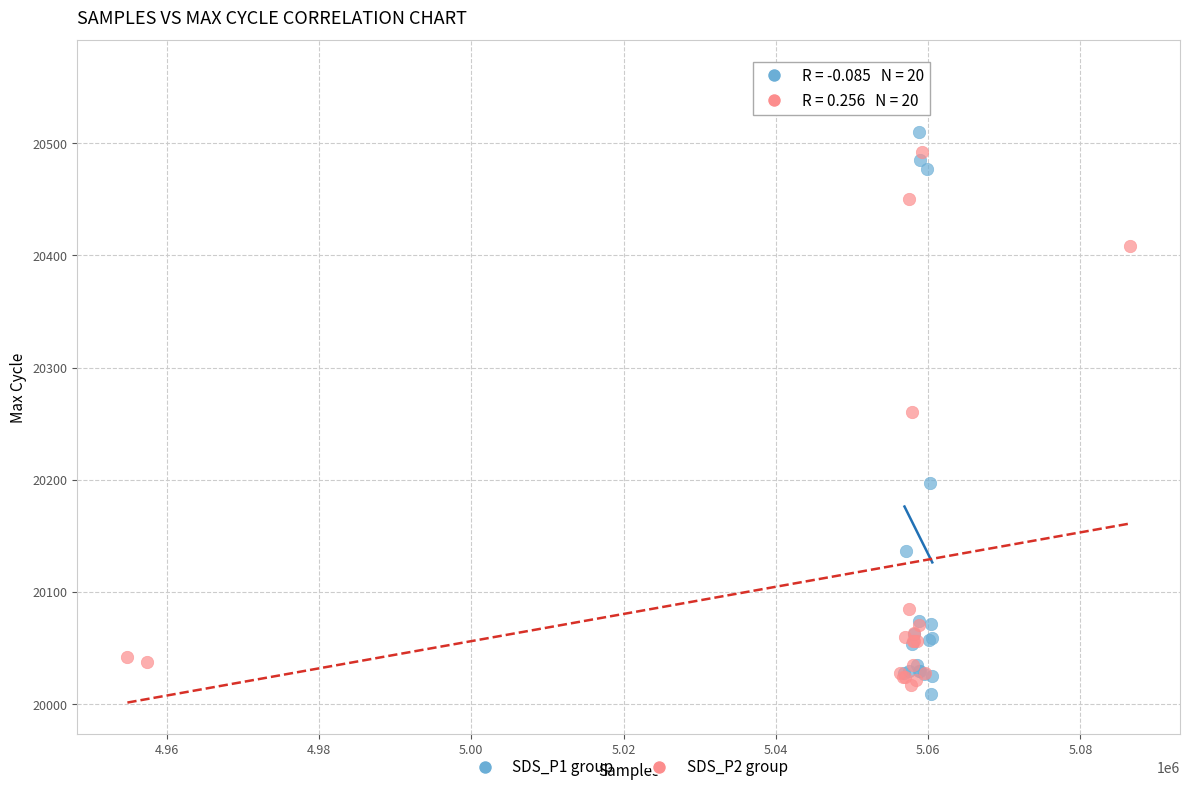

Which series contains the highest Y value?

SDS_P1 group